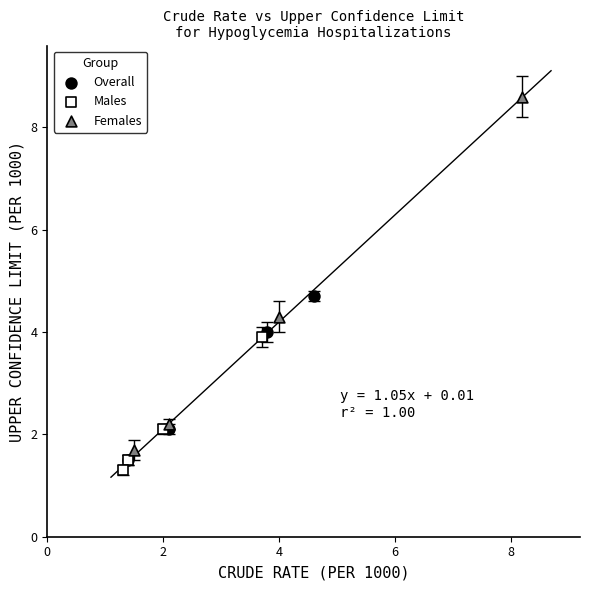

Which series has the widest spread of Y values?

Females